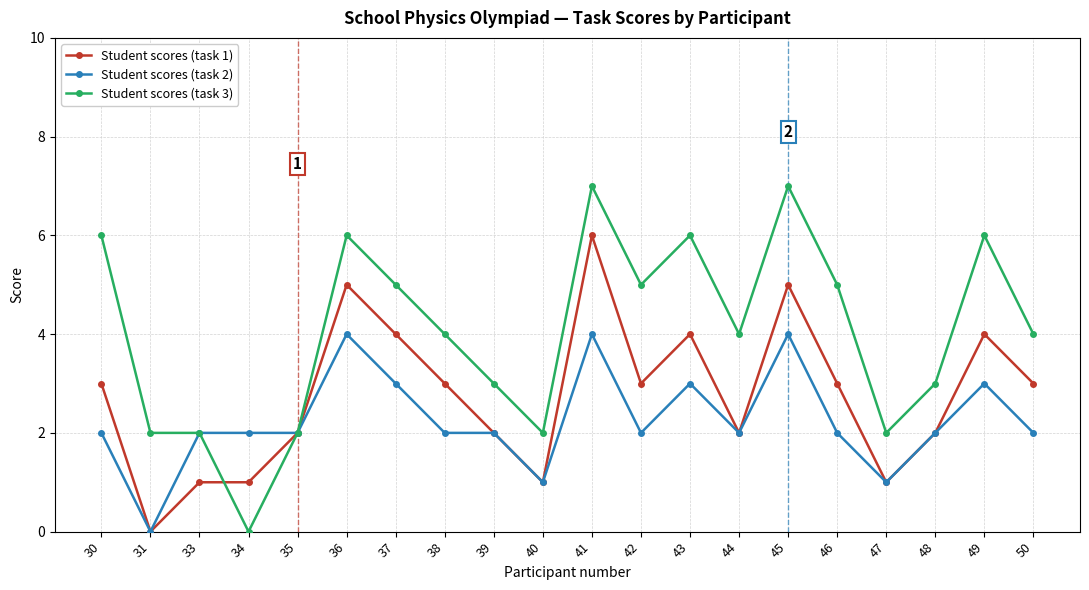

Does the chart have visible grid lines?

Yes